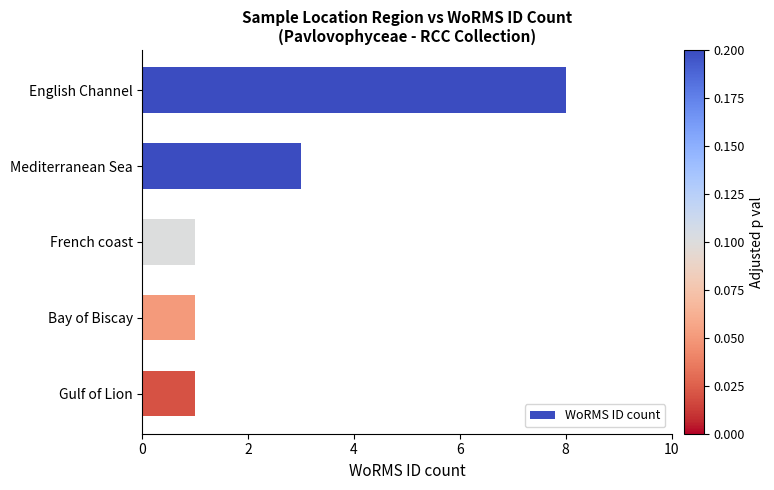

How many bars are there in total?

5